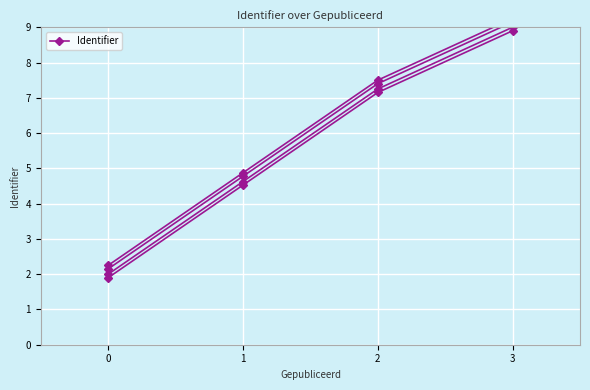

How many lines are shown in the chart?

1